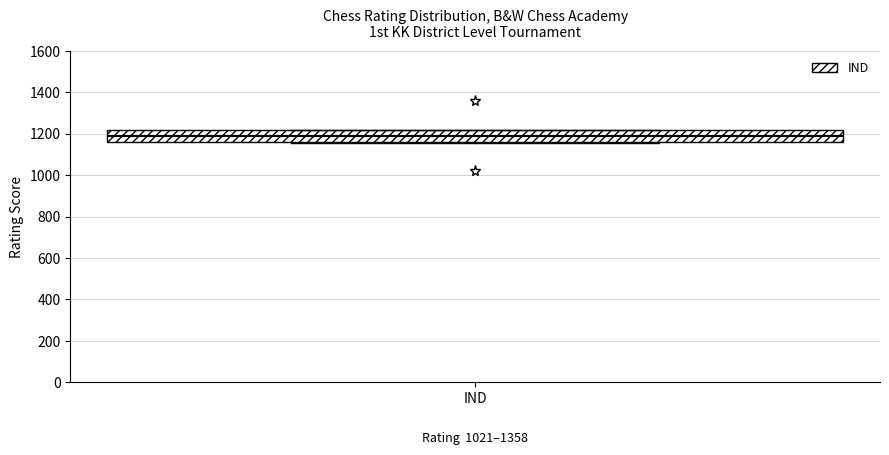

Read this box plot against the y-axis: the position of the median line, the range covered by the box, and the ends of both whiskers. The values are not printed on the chart, so give them approximately, as read against the axis.

median 1180, box 1160 to 1220, whiskers 1160 to 1220